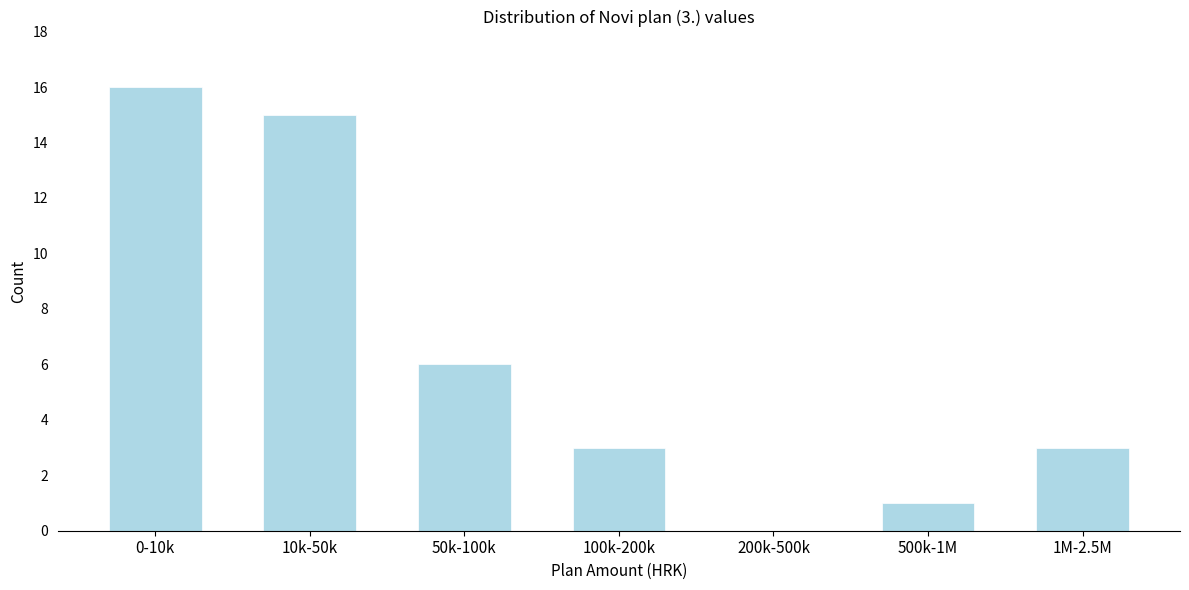

Reading left to right, transcribe all the data shown in this chart.

0-10k=16	10k-50k=15	50k-100k=6	100k-200k=3	200k-500k=0	500k-1M=1	1M-2.5M=3